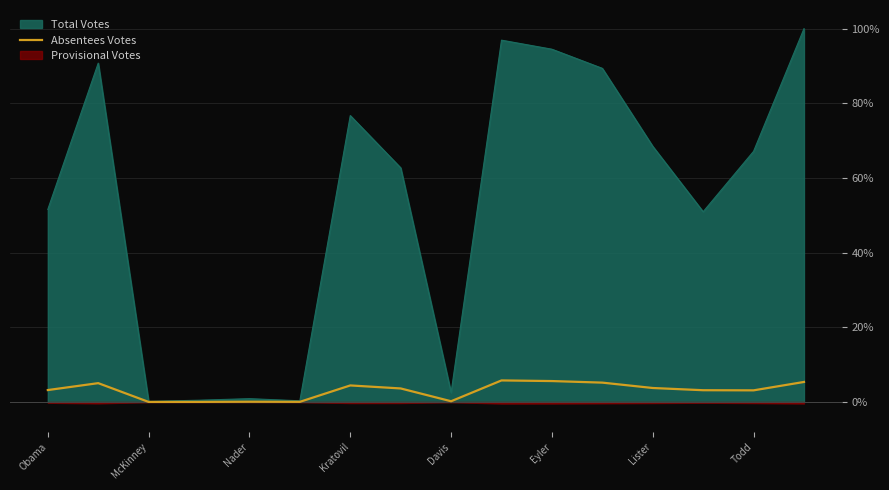

The value of Absentees Votes at Eyler is 5.6. True or false?

True